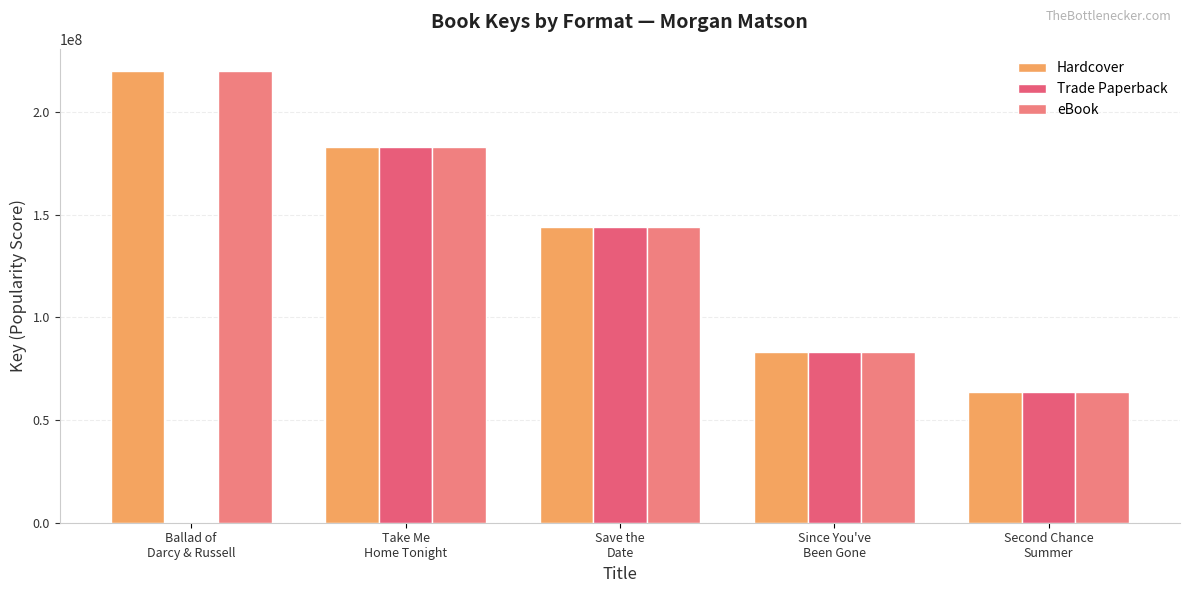

Which series changed the most between Since You've
Been Gone and Second Chance
Summer?

Hardcover